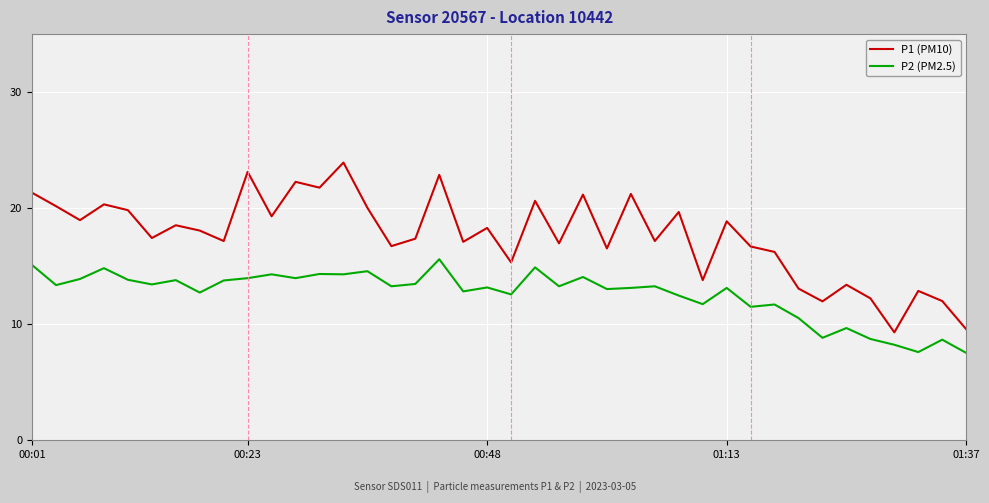

Which series has the largest total across all categories?

P1 (PM10)